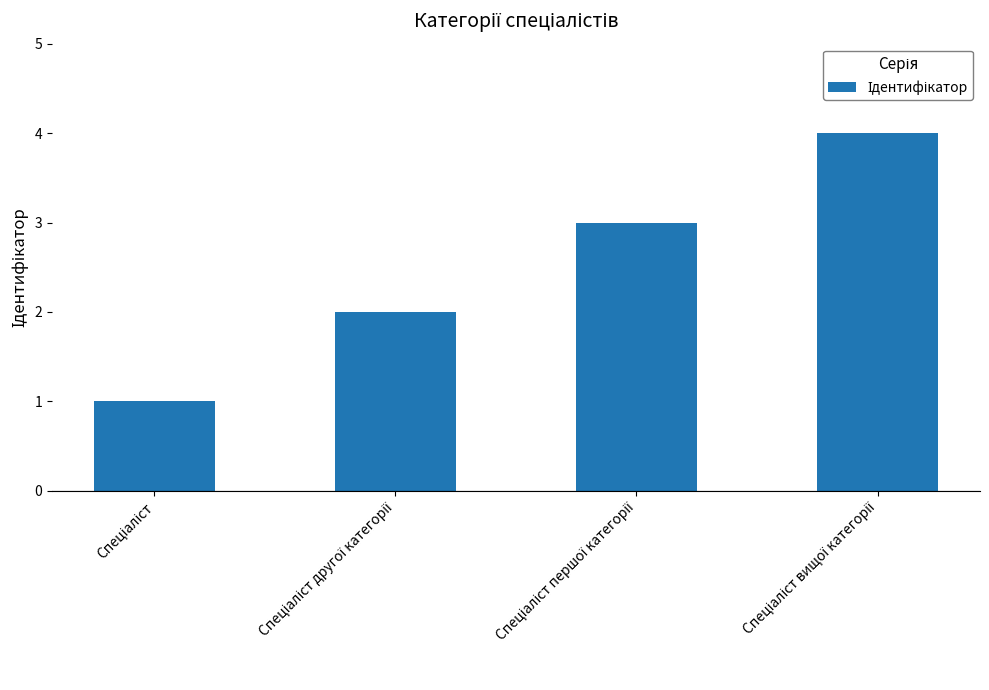

How many categories are shown in the chart?

4